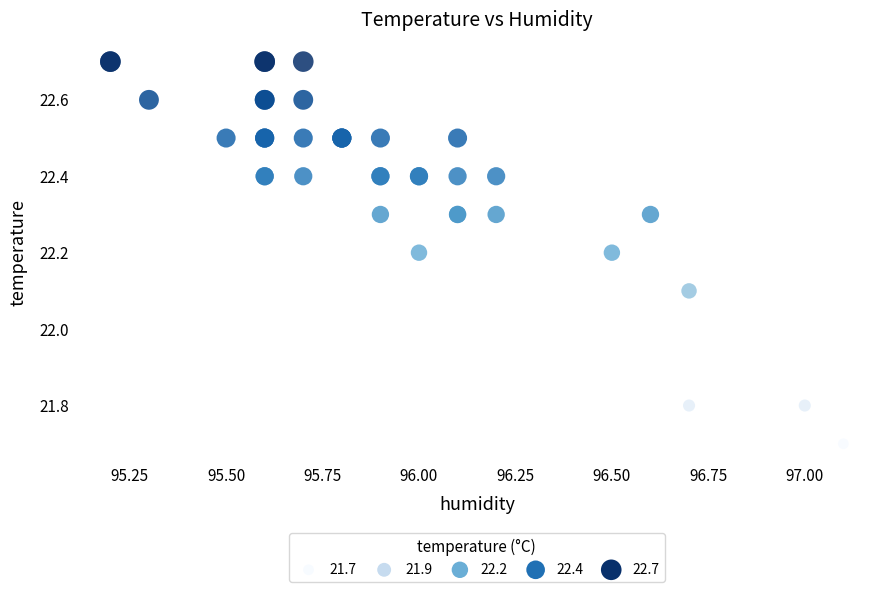

What Y value in the scatter plot is closest to 22?

22.1